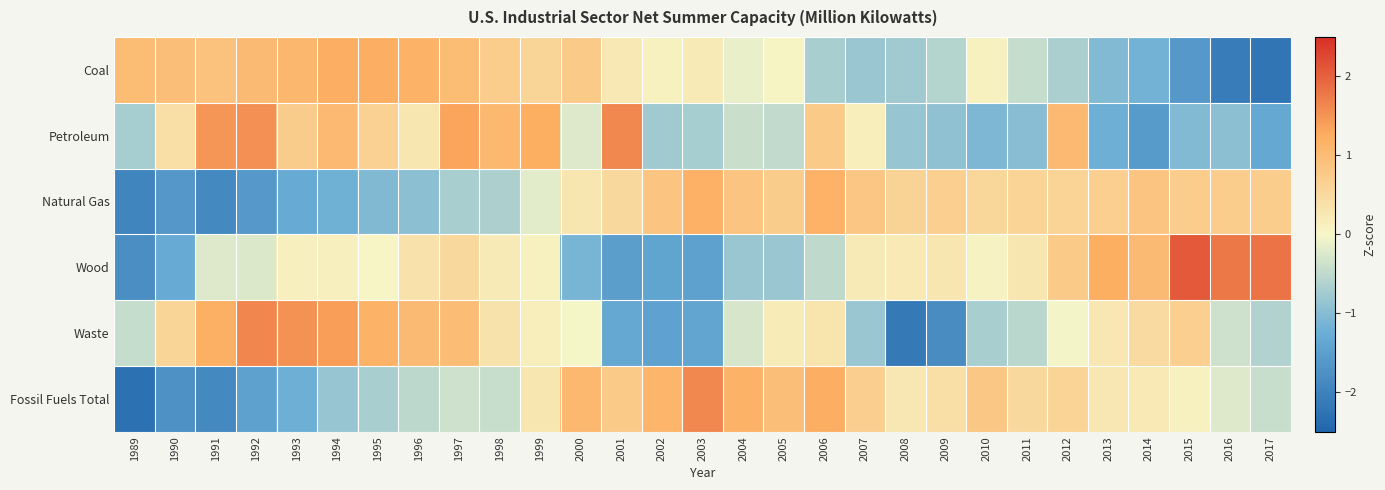

Rank the series by their maximum value, from highest to lowest.

Wood, Waste, Fossil Fuels Total, Petroleum, Coal, Natural Gas